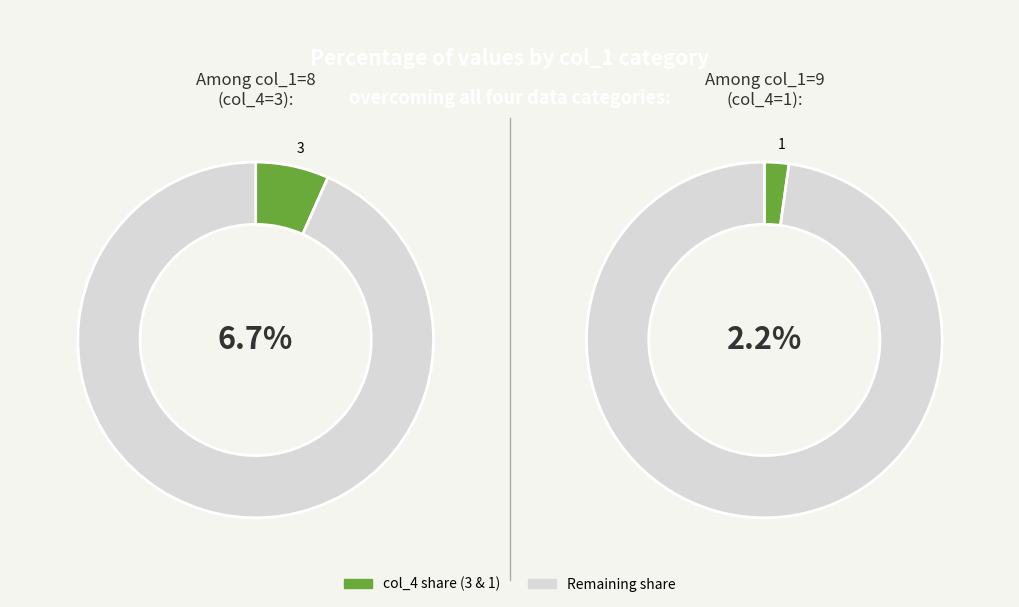

The 1 slice represents 11% of the pie. True or false?

False